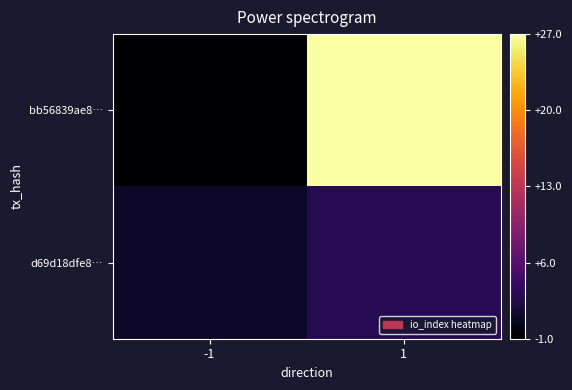

Which series has the largest total across all categories?

bb56839ae8…